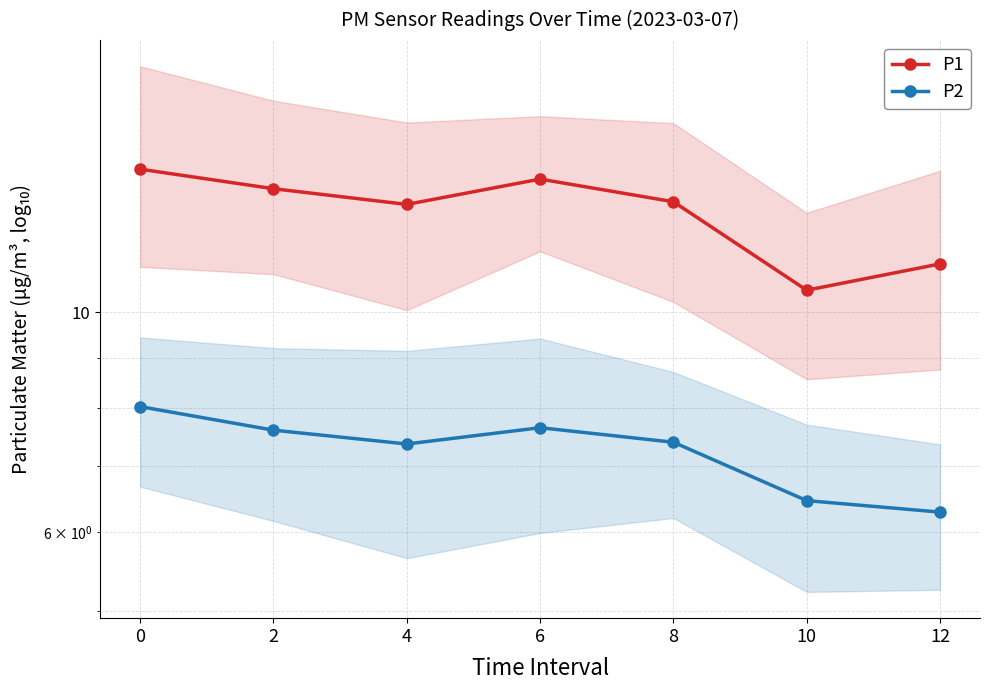

Rank the series at 0 from lowest to highest value.

P2, P1